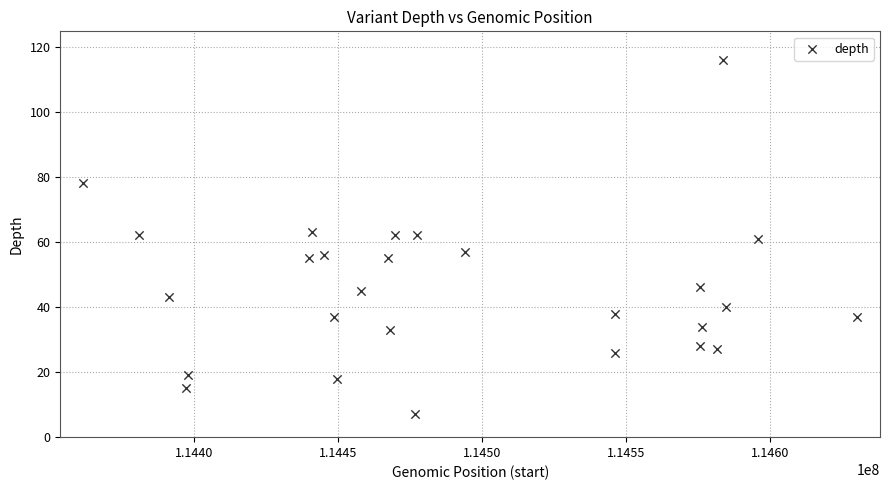

What is the range of X values (max minus min)?

268789